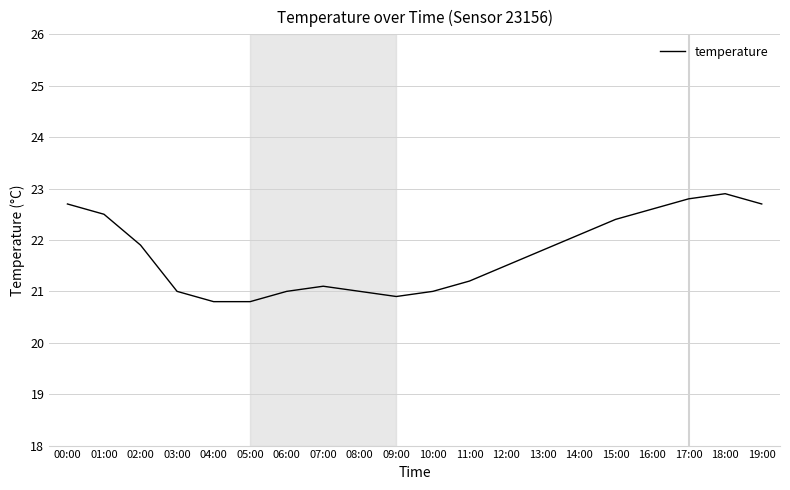

What is the maximum value shown in the chart?

22.9